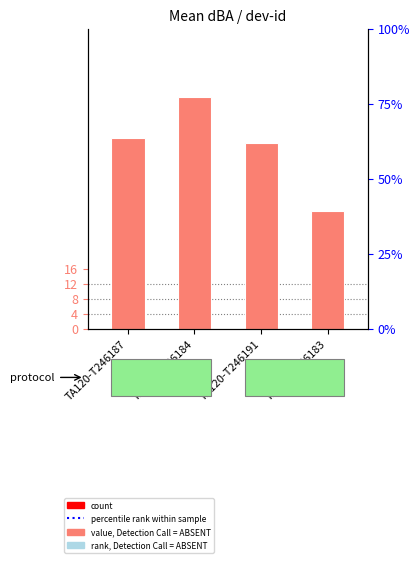

The chart shows a value of 30.1 at TA120-T246191. True or false?

False